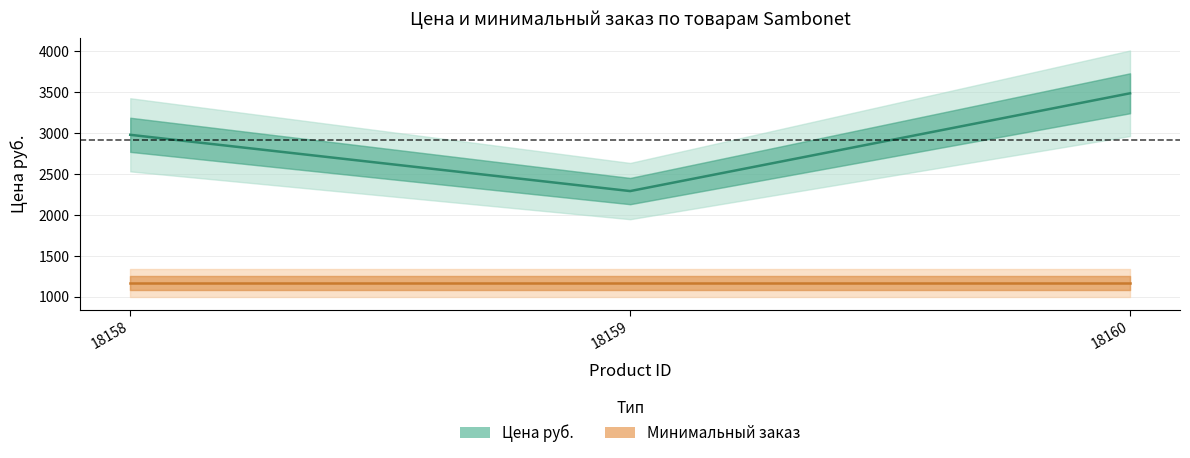

Which has a higher value, 18160 or 18158?

18160